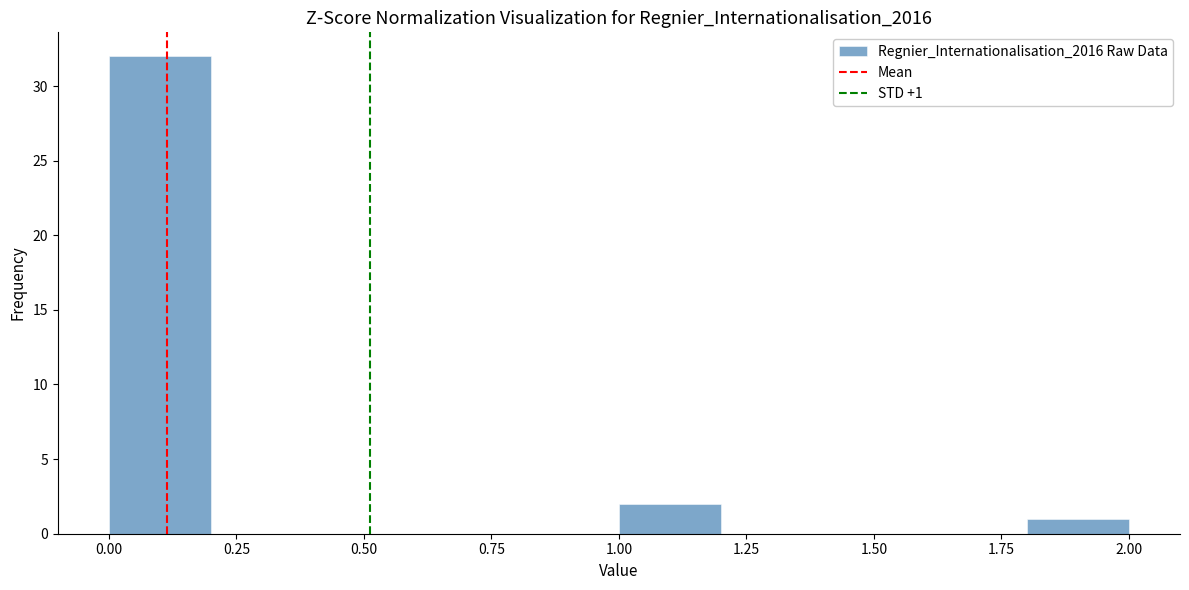

Which range on the x-axis has the tallest bar?

0.0 to 0.2